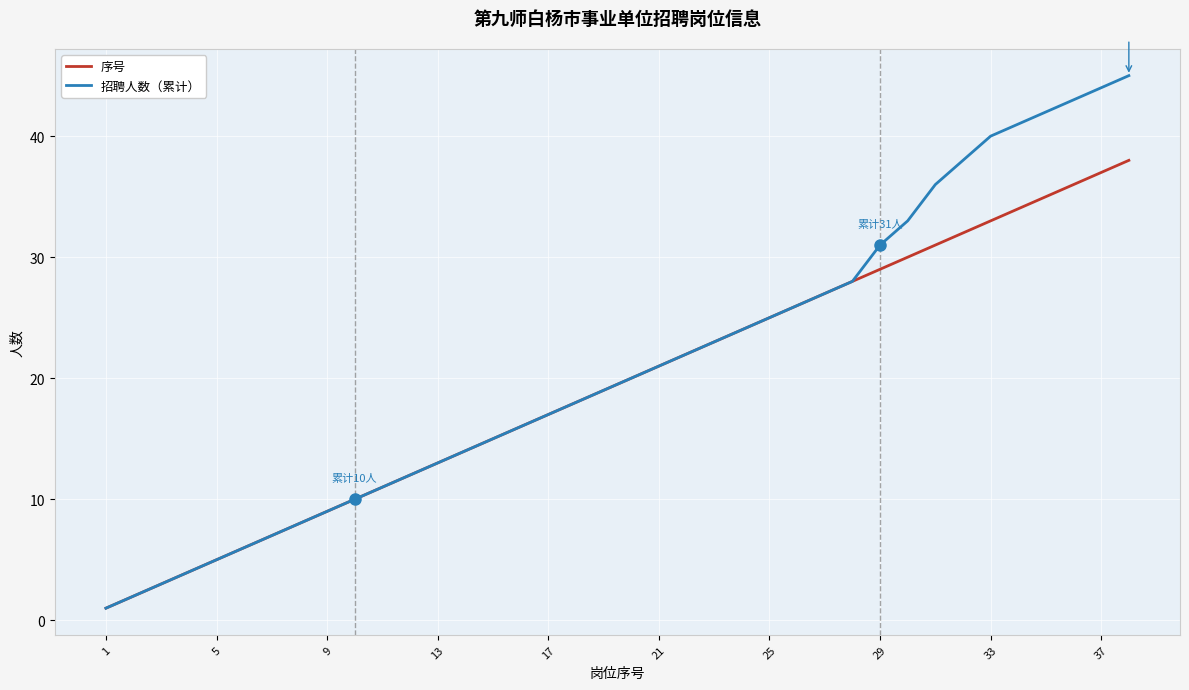

What is the maximum value shown in the chart?

45